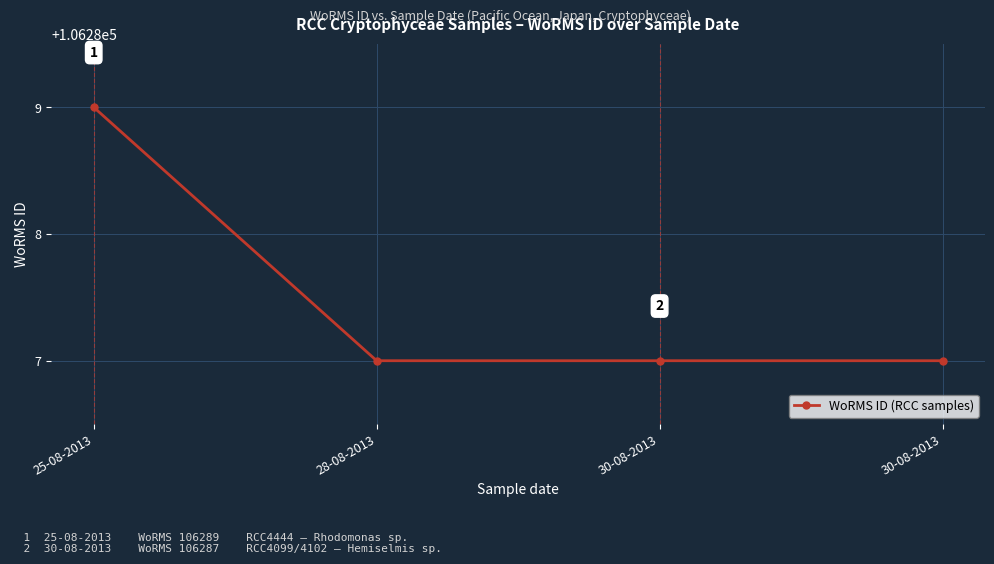

What is the ratio of the value at 28-08-2013 to the value at 25-08-2013?

1.0